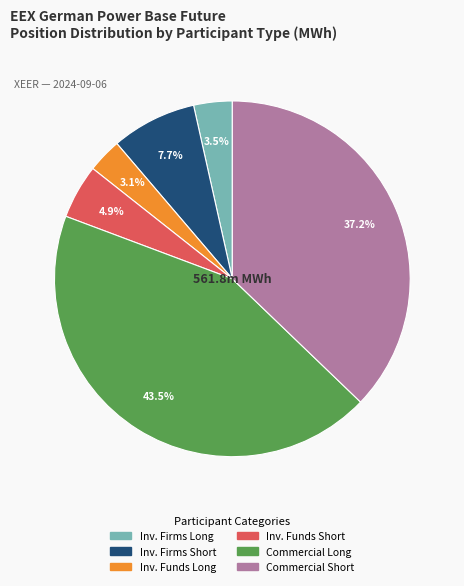

Is the sum of Inv. Firms Long and Commercial Short greater than half?

No